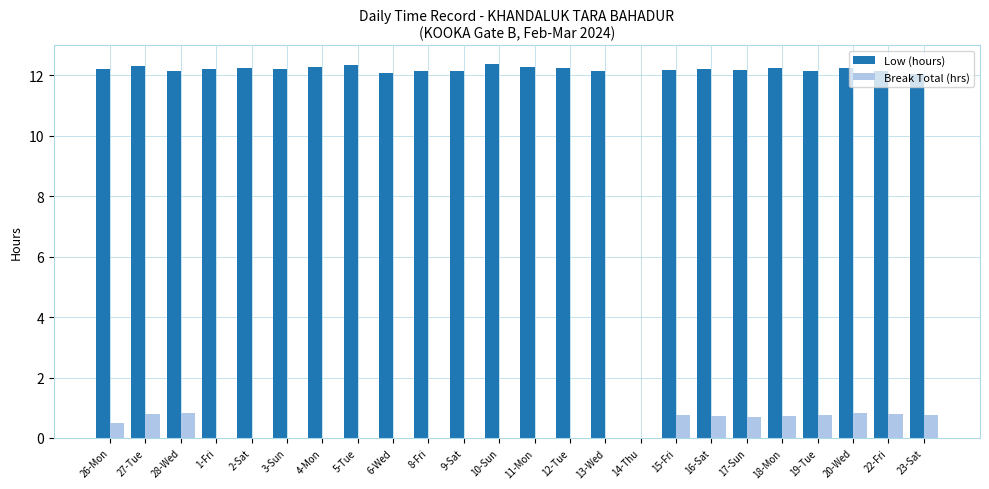

What is the difference between the Low (hours) values at 10-Sun and 14-Thu?

12.4